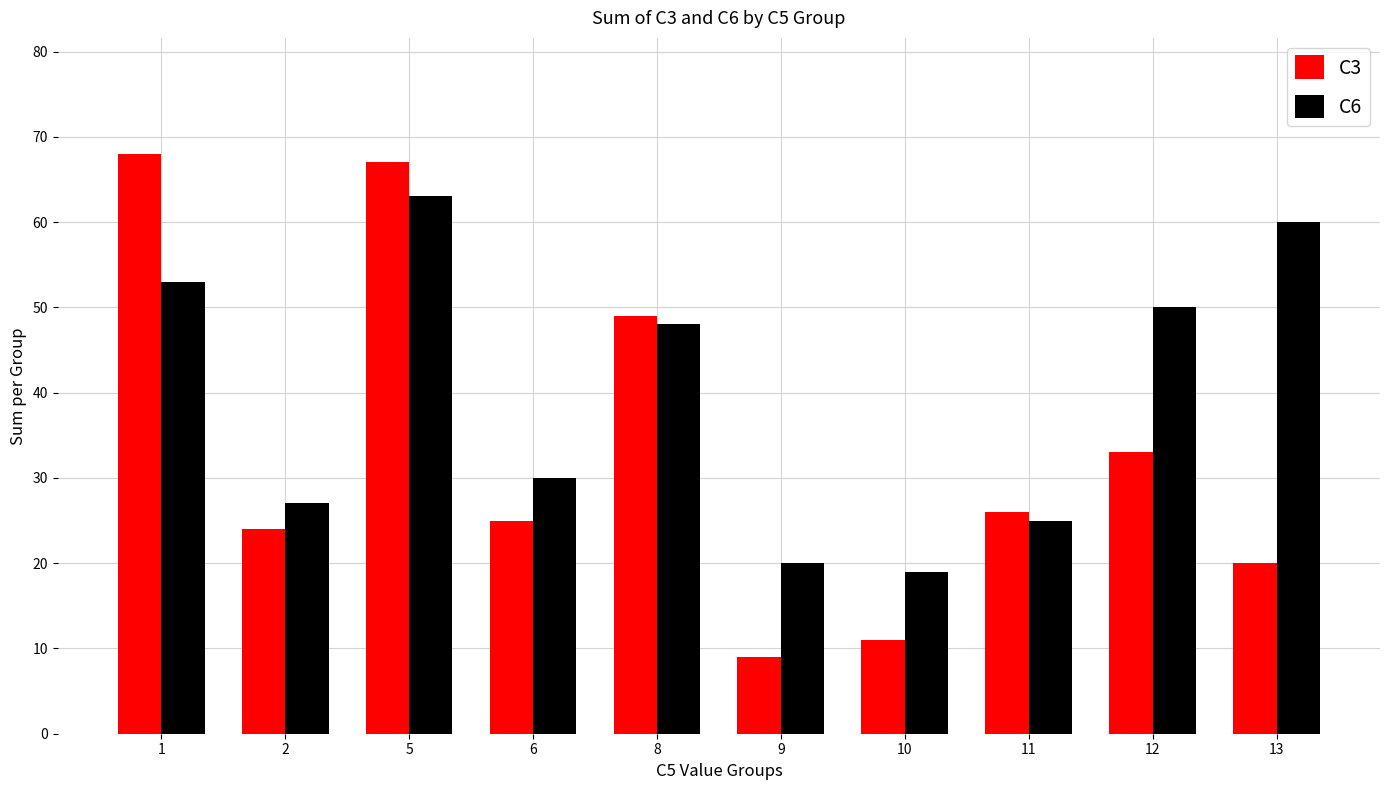

Which category has the highest value across all series?

1